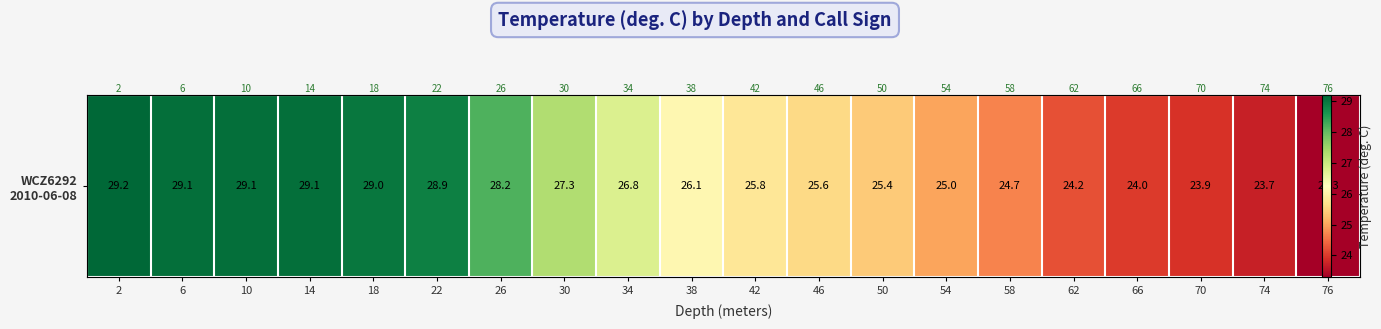

Rank the categories by value from highest to lowest.

2, 6, 10, 14, 18, 22, 26, 30, 34, 38, 42, 46, 50, 54, 58, 62, 66, 70, 74, 76